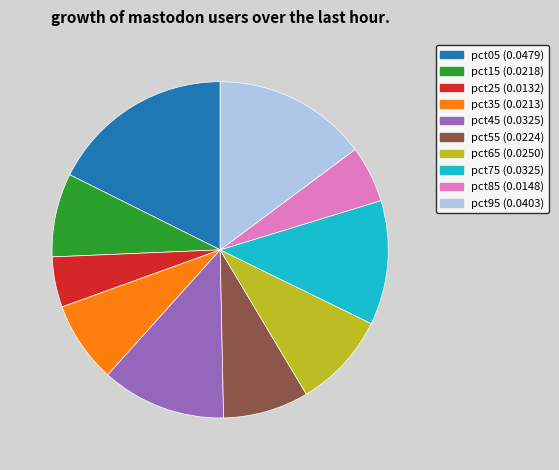

Combined, do pct35 and pct85 account for over 50%?

No